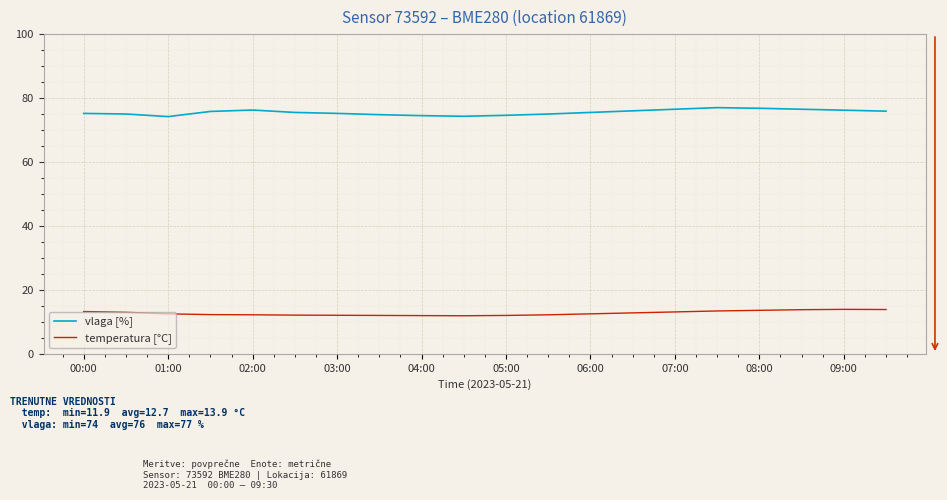

Is this an area chart (filled region under the line)?

No